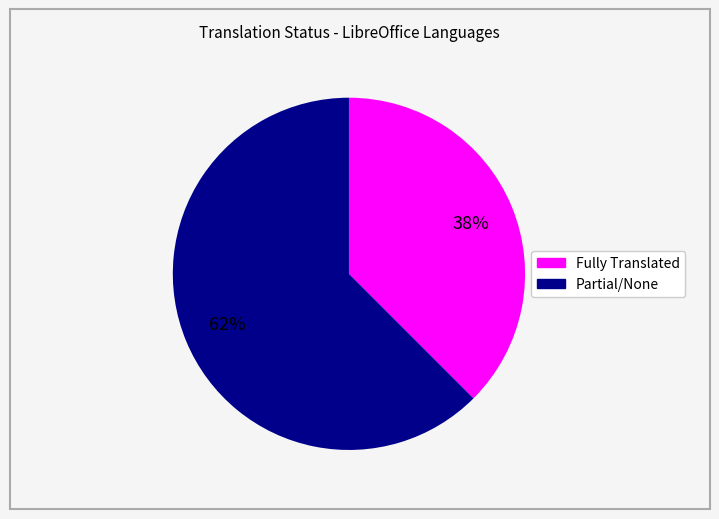

Is there any slice that represents more than half of the pie?

Yes